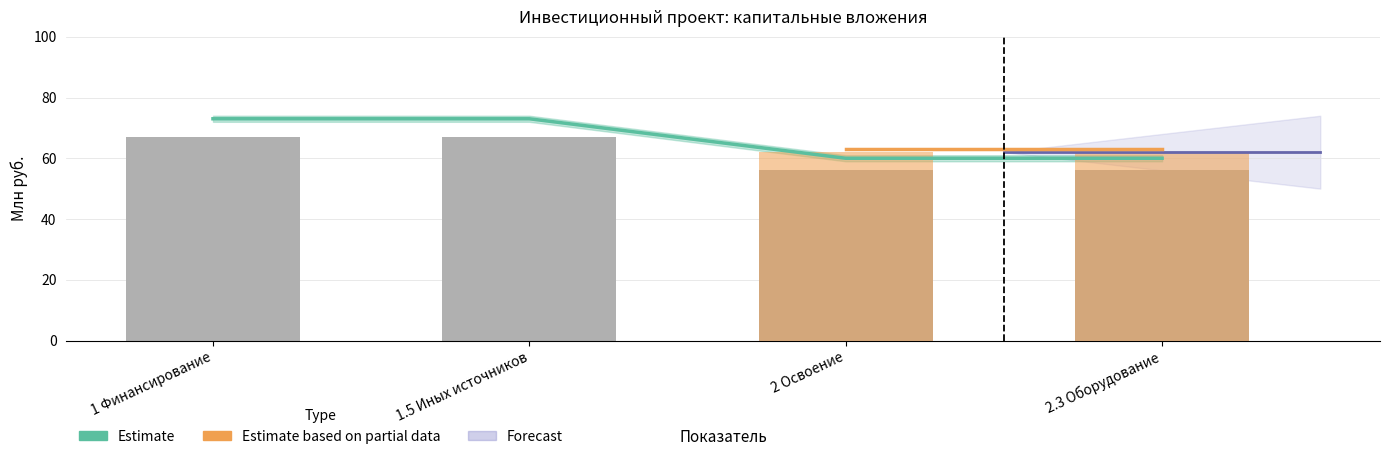

Is it true that Финансирование (факт) equals 39 at 1?

False